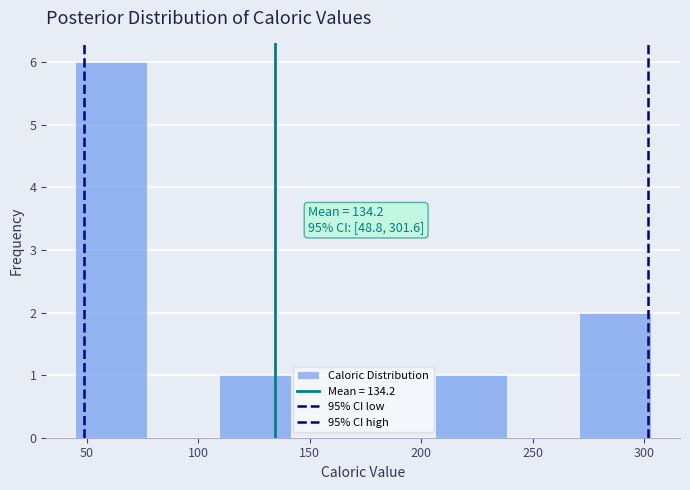

Over which range of the x-axis is the bar tallest?

45 to 75